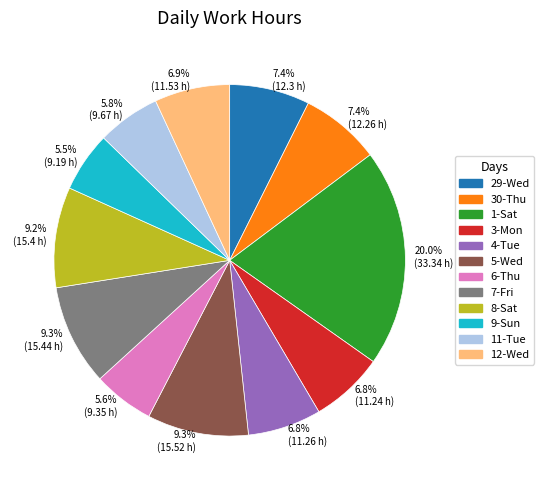

How much of the chart is everything except 12-Wed?

93.1%